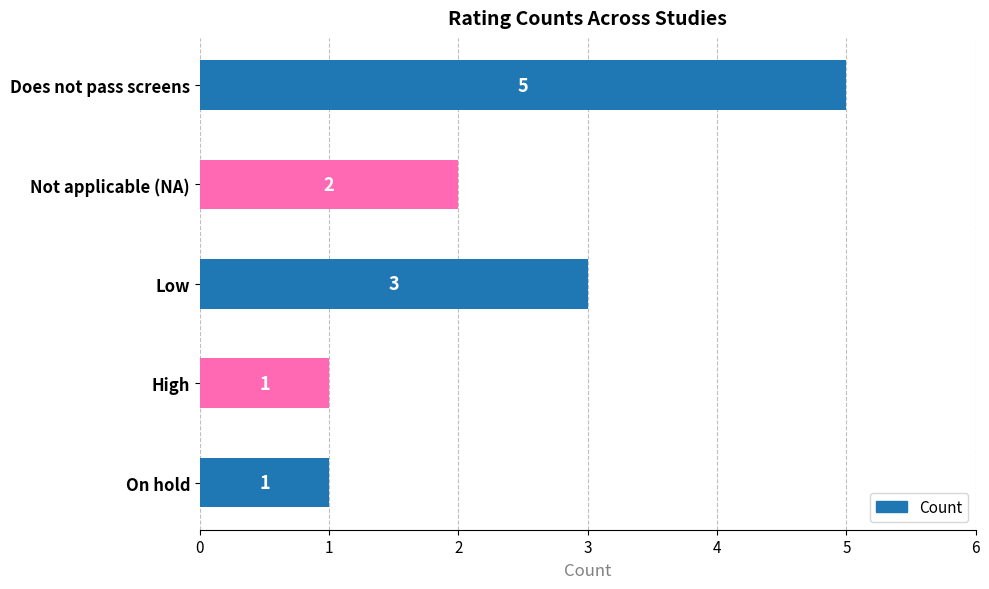

Reading top to bottom, transcribe all the data shown in this chart.

5	2	3	1	1